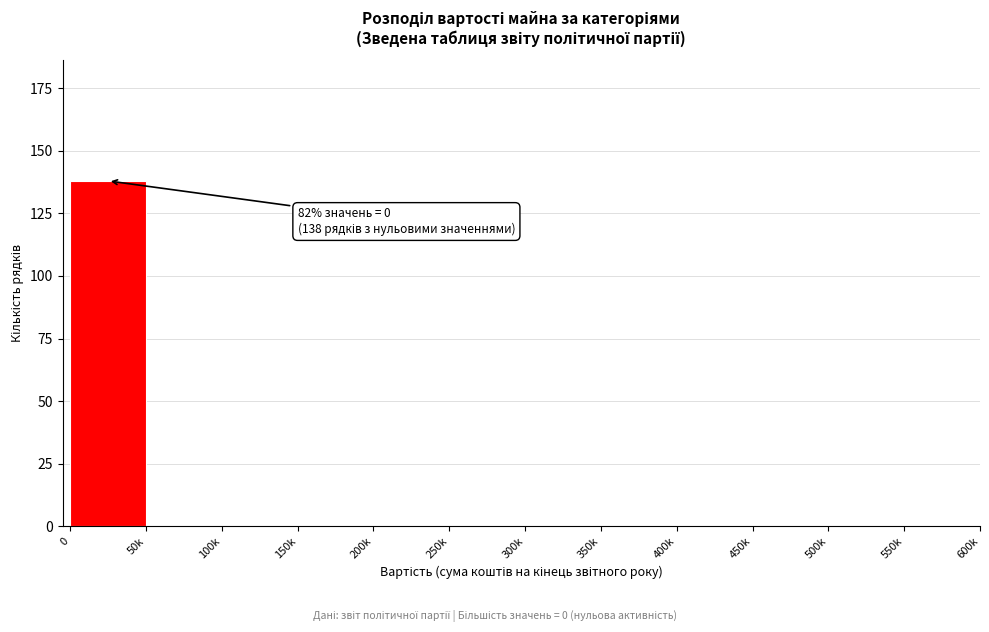

Reading left to right, extract all data points from this chart.

0=138	50k=0	100k=0	150k=0	200k=0	250k=0	300k=0	350k=0	400k=0	450k=0	500k=0	550k=0